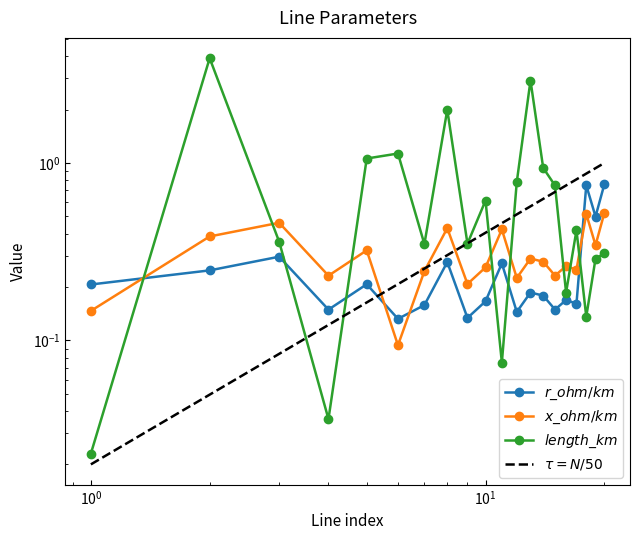

Count the x_ohm_per_km values in the range 0 to 1.

20